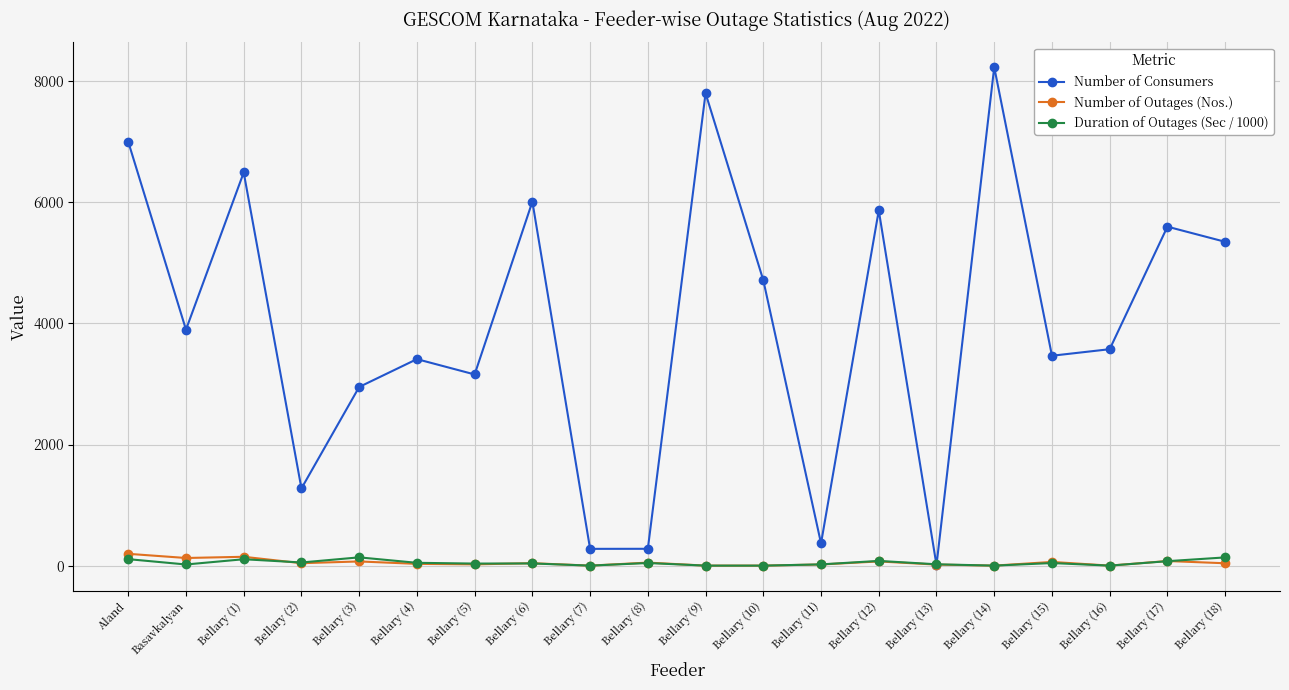

The value of Number of Consumers at Basavkalyan is 1959.6. True or false?

False